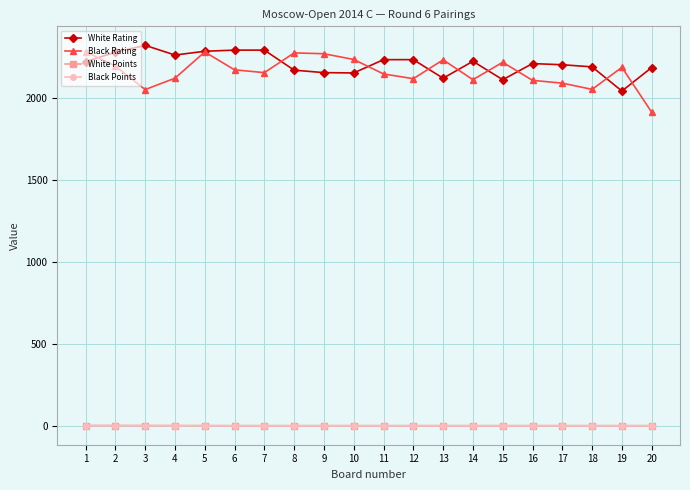

How many data points in Black Points are above 4?

4